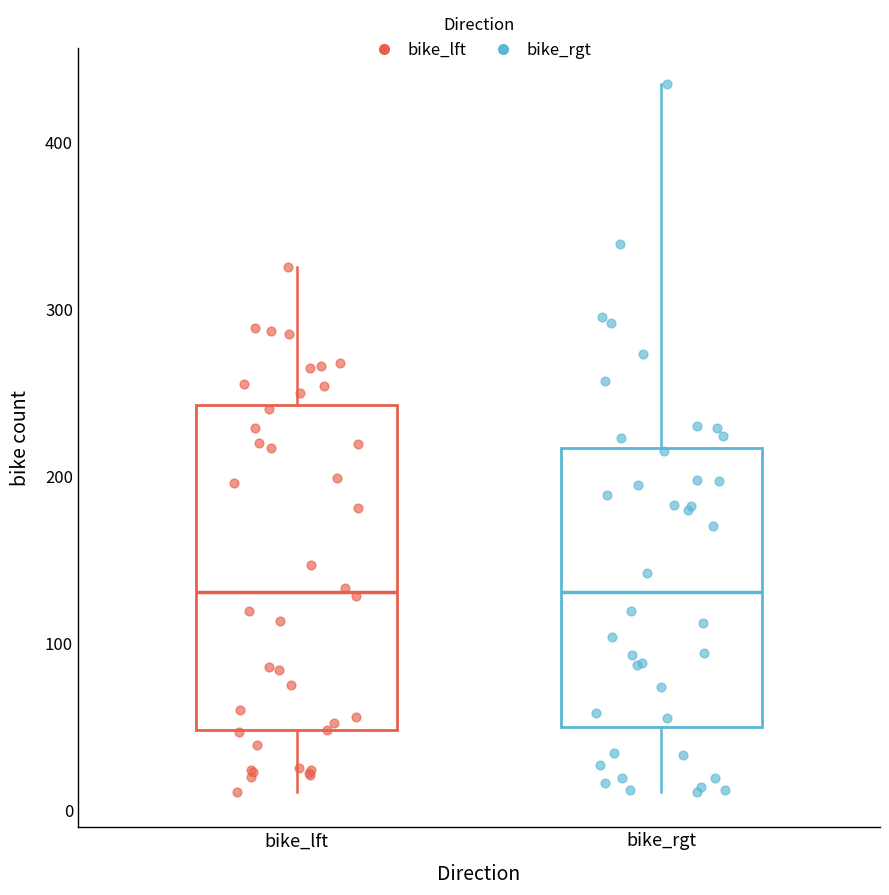

Reading left to right, read every box against the y-axis: the position of its median line, the range the box covers, and the ends of its whiskers. The values are not printed on the chart, so give them approximately, as read against the axis.

bike_lft: median 130, box 50 to 240, whiskers 10 to 330
bike_rgt: median 130, box 50 to 220, whiskers 10 to 440